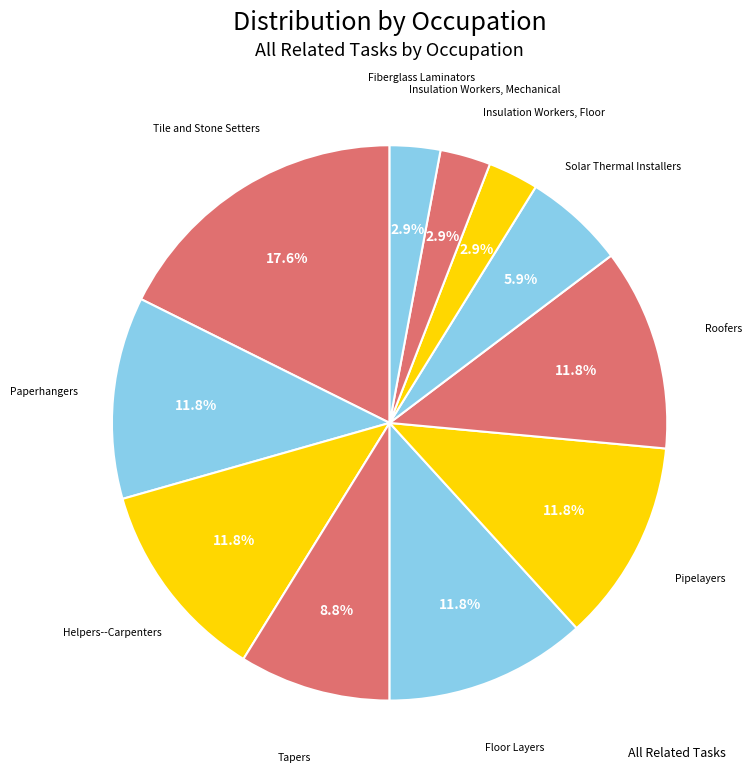

Count the number of slices in the pie.

11